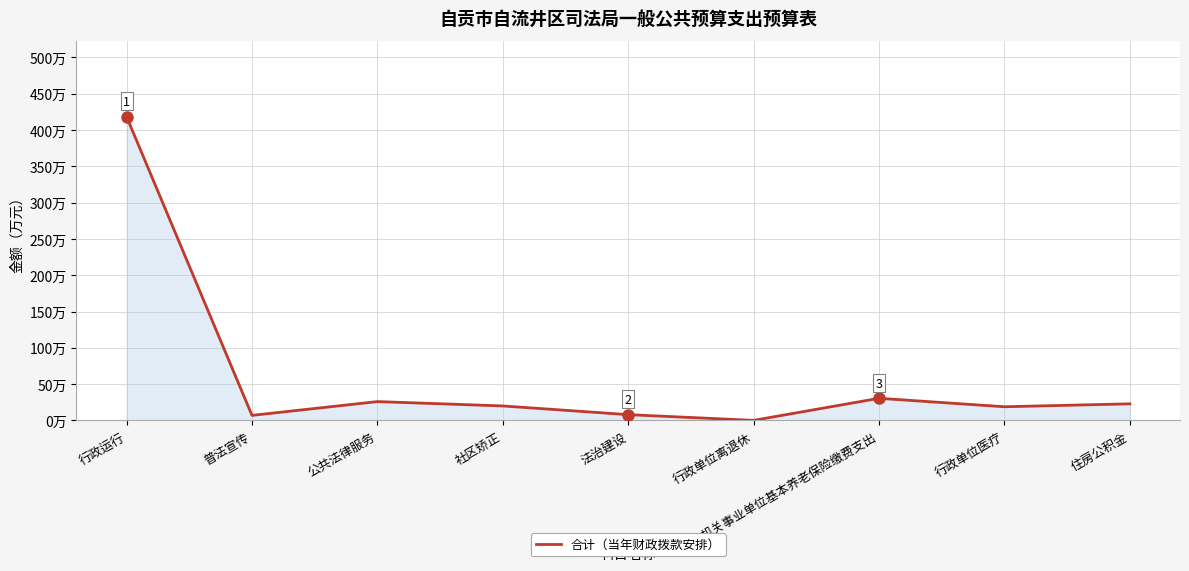

Reading left to right, transcribe all the data shown in this chart.

418.4	7.0	26.0	20.0	8.0	0.1	30.5	18.9	22.9